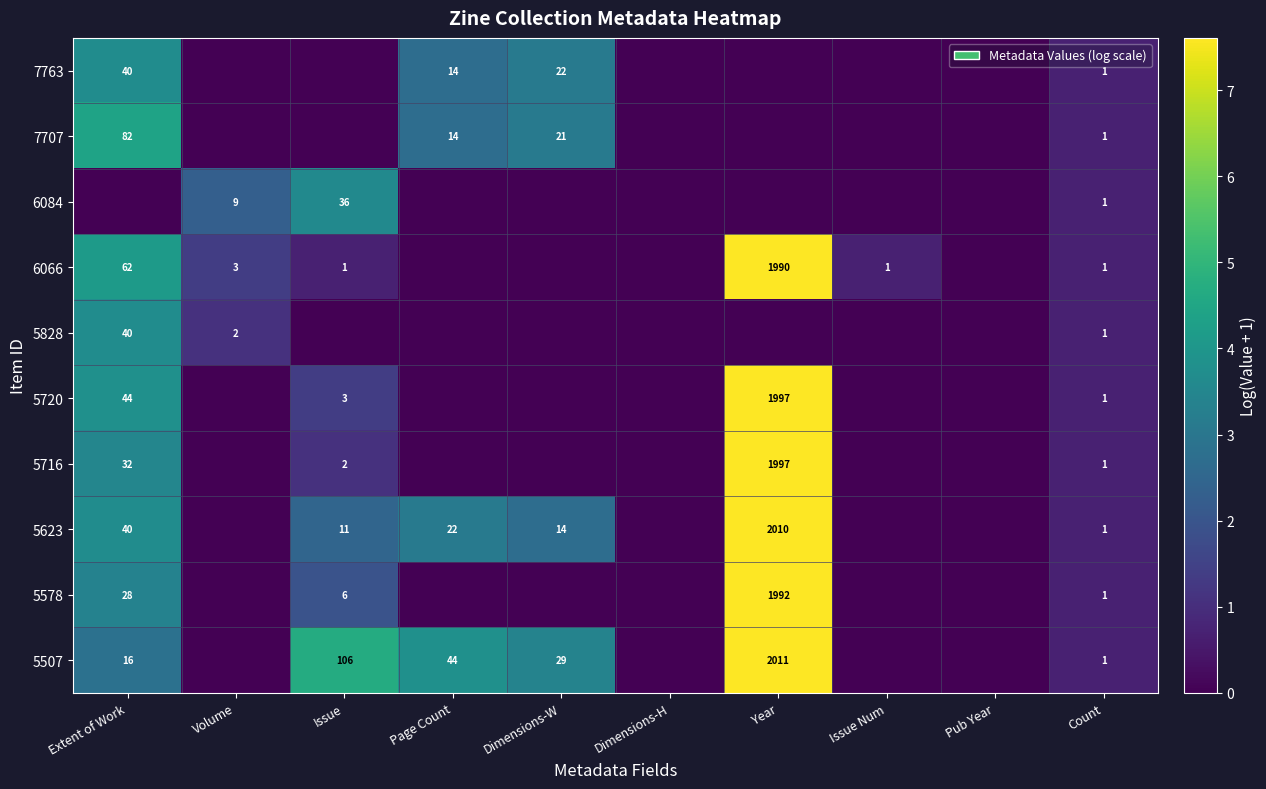

The value of 5828 at Extent of Work is 40. True or false?

True